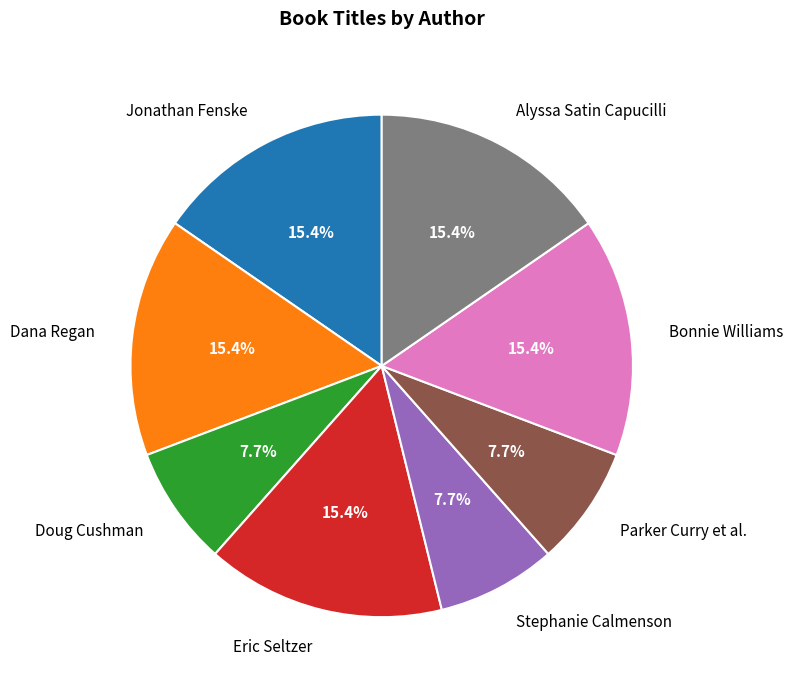

Combined, do Bonnie Williams and Jonathan Fenske account for over 50%?

No